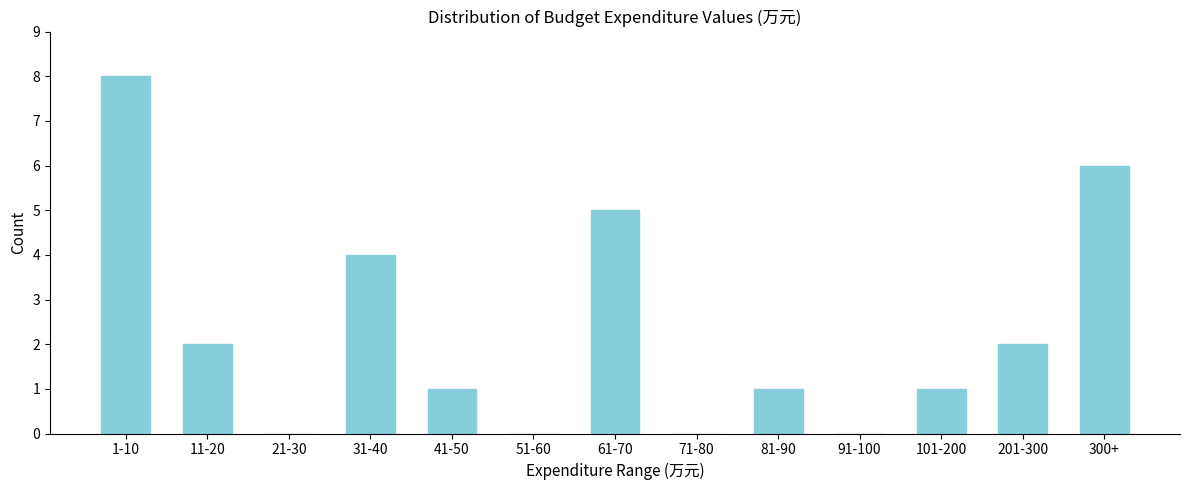

Reading left to right, transcribe all the data shown in this chart.

1-10=8	11-20=2	21-30=0	31-40=4	41-50=1	51-60=0	61-70=5	71-80=0	81-90=1	91-100=0	101-200=1	201-300=2	300+=6